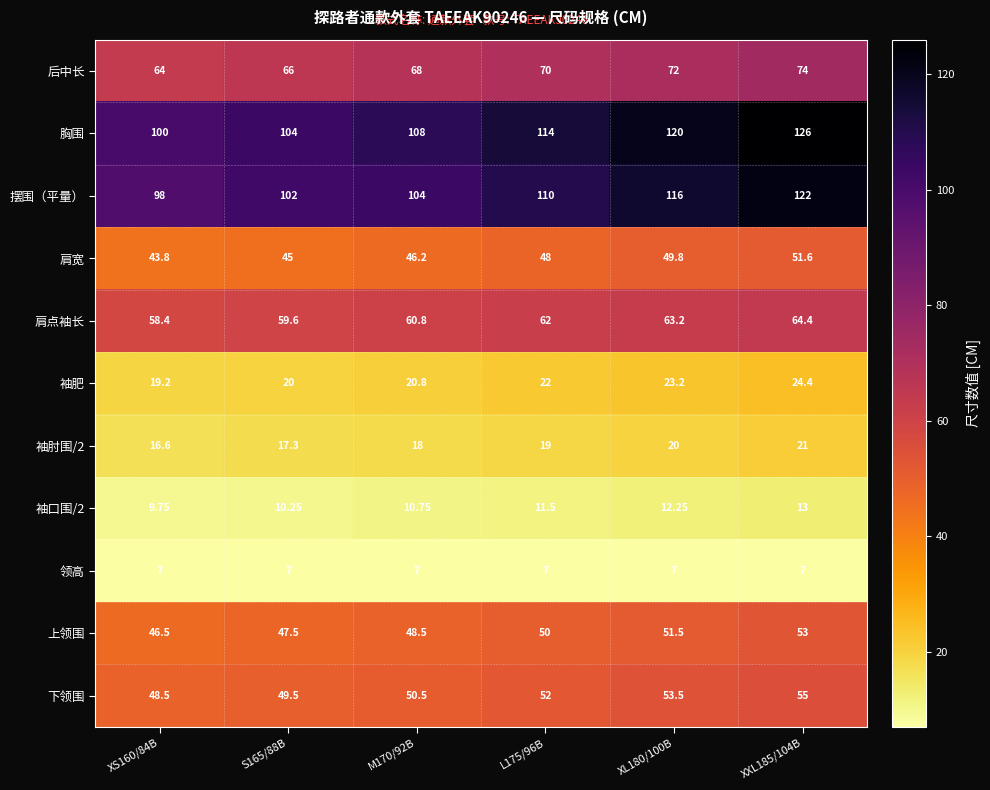

Which series has the largest range (max minus min)?

胸围